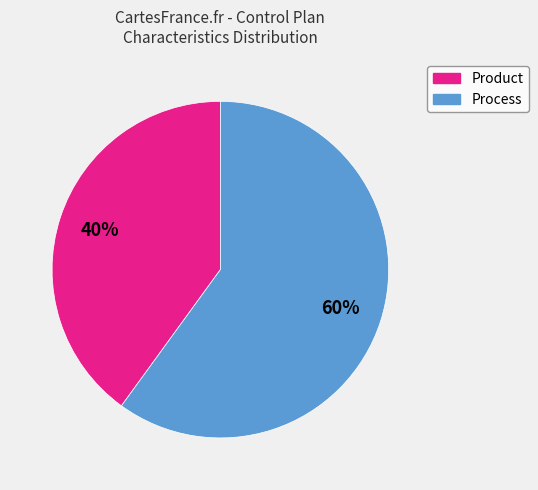

The Product slice represents 40% of the pie. True or false?

True